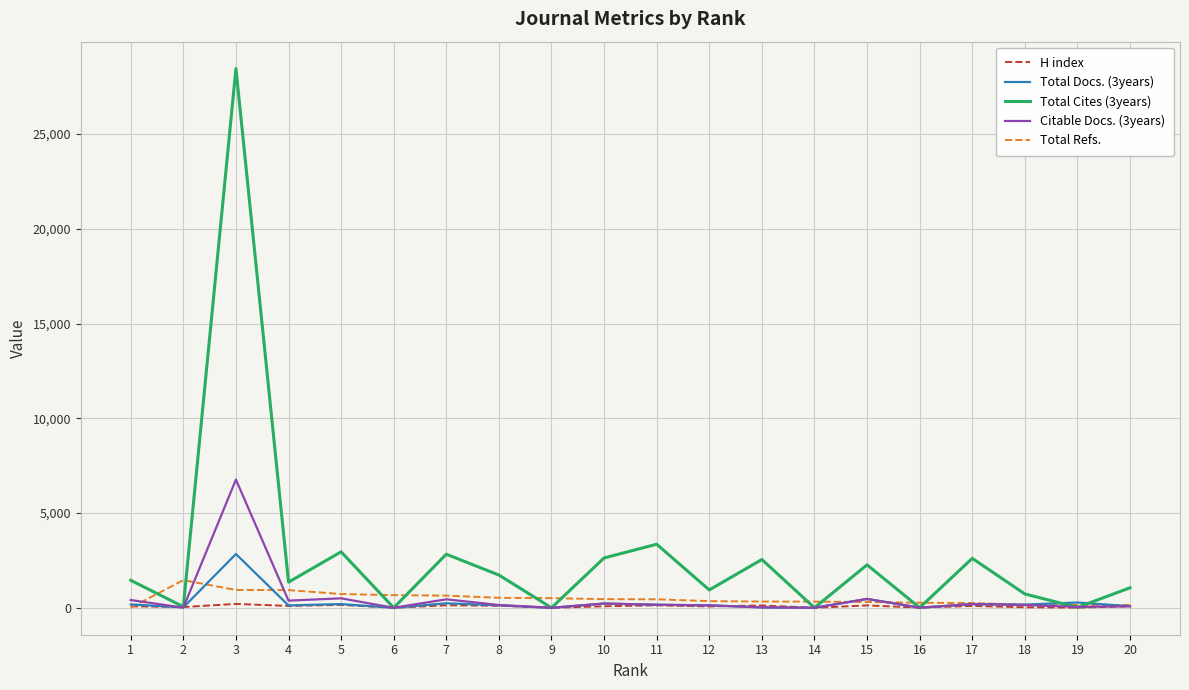

How many lines are shown in the chart?

5